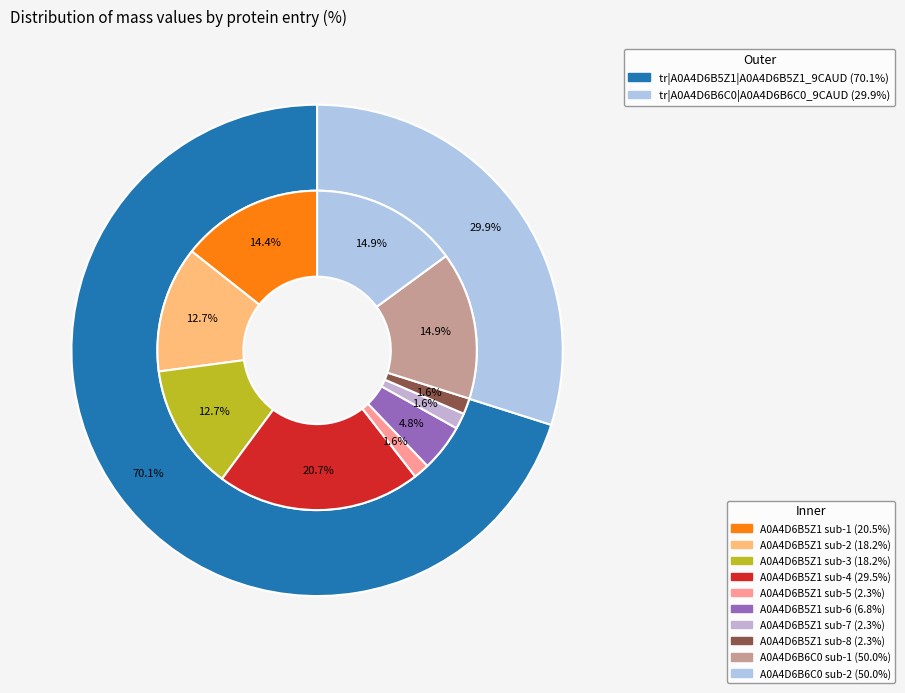

The tr|A0A4D6B5Z1|A0A4D6B5Z1_9CAUD slice represents 62% of the pie. True or false?

False